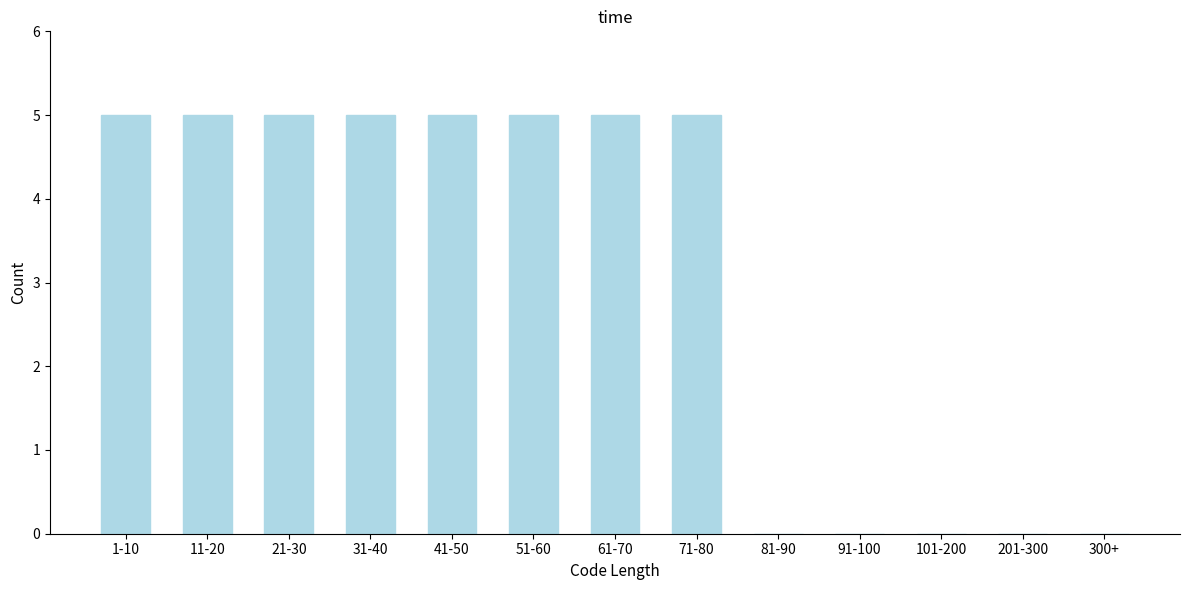

Reading left to right, extract all data points from this chart.

1-10=5	11-20=5	21-30=5	31-40=5	41-50=5	51-60=5	61-70=5	71-80=5	81-90=0	91-100=0	101-200=0	201-300=0	300+=0